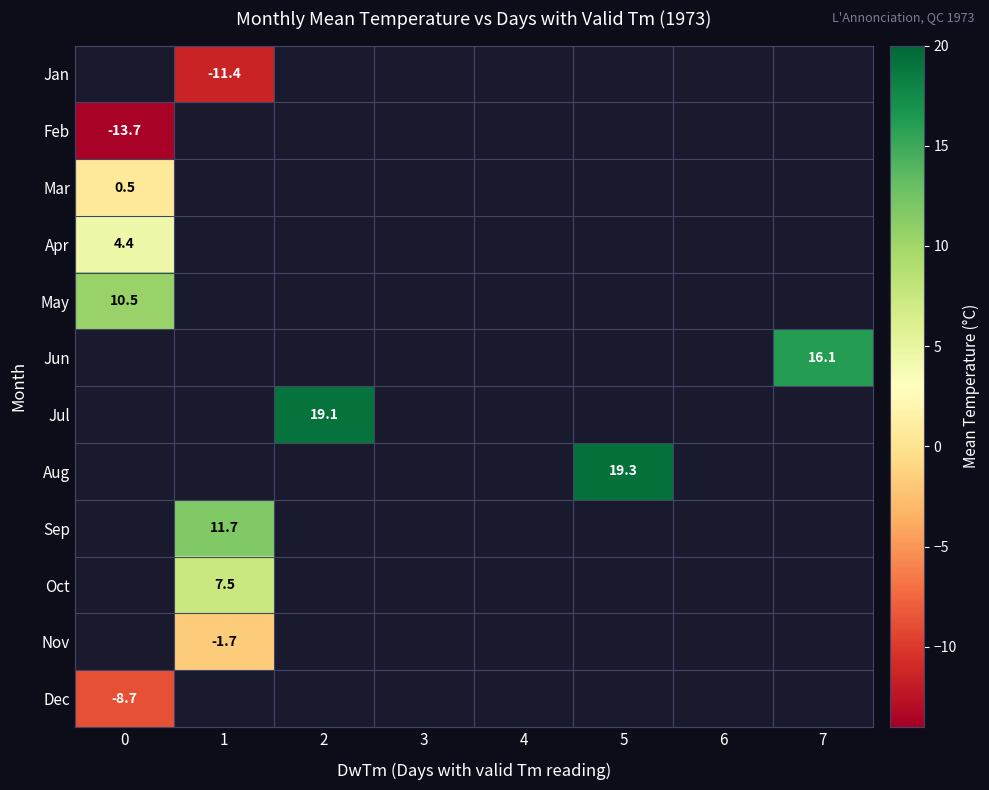

What is the minimum value for Feb?

-13.7